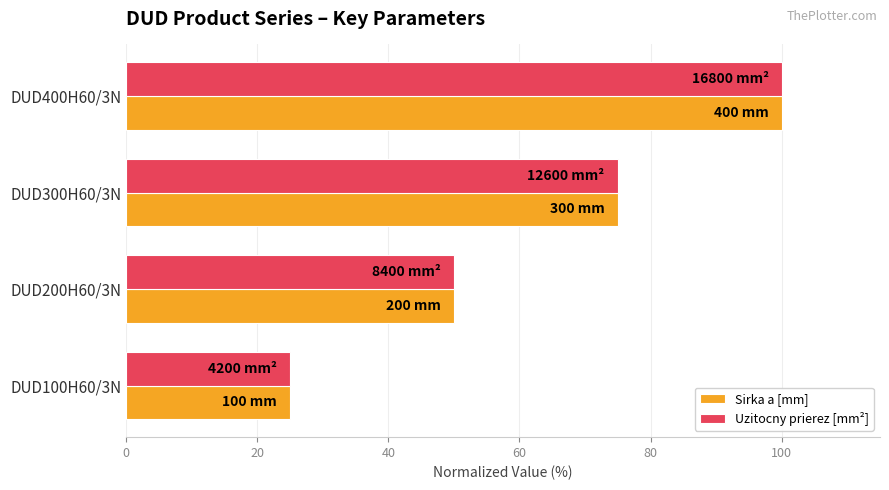

Rank the categories by Uzitocny prierez [mm²] value from lowest to highest.

DUD100H60/3N, DUD200H60/3N, DUD300H60/3N, DUD400H60/3N